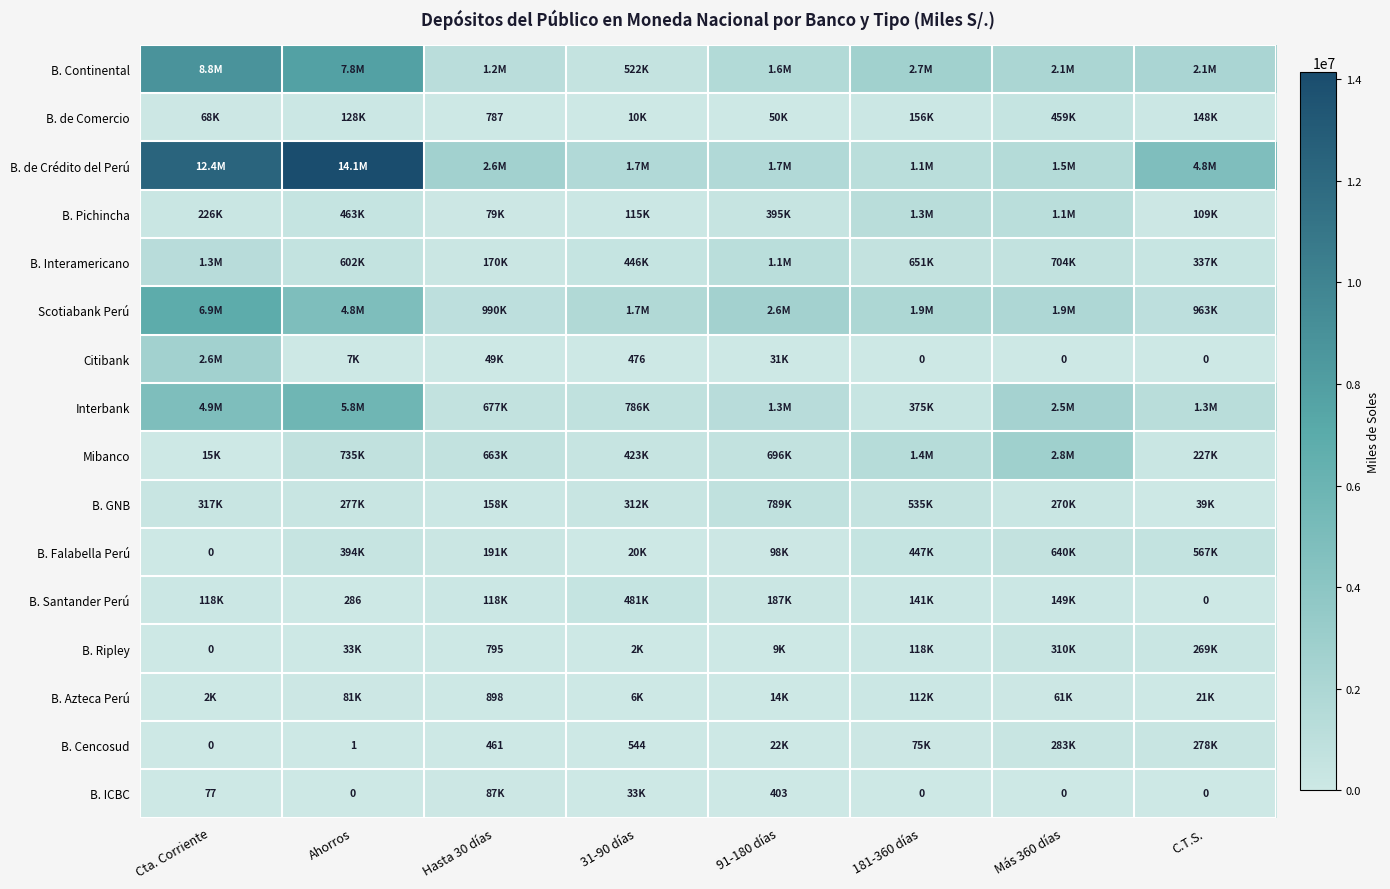

Which series changed the most between 91-180 días and Más 360 días?

Mibanco